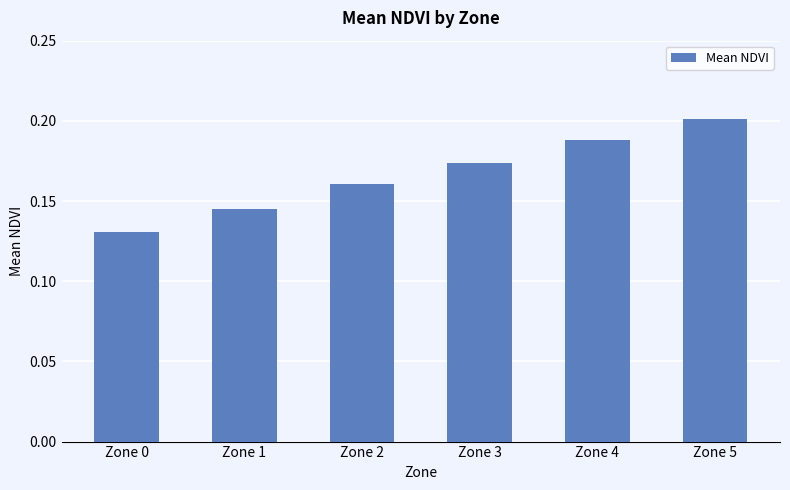

Is it true that the value at Zone 1 is 0.2?

False